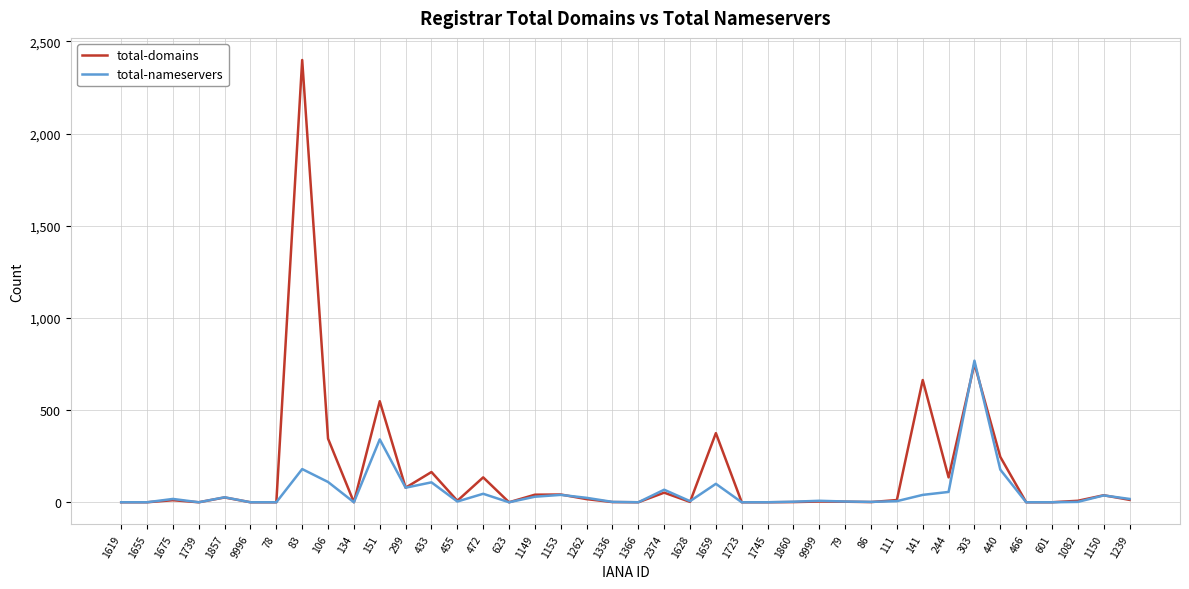

At which label is total-domains closest to 1199?

303